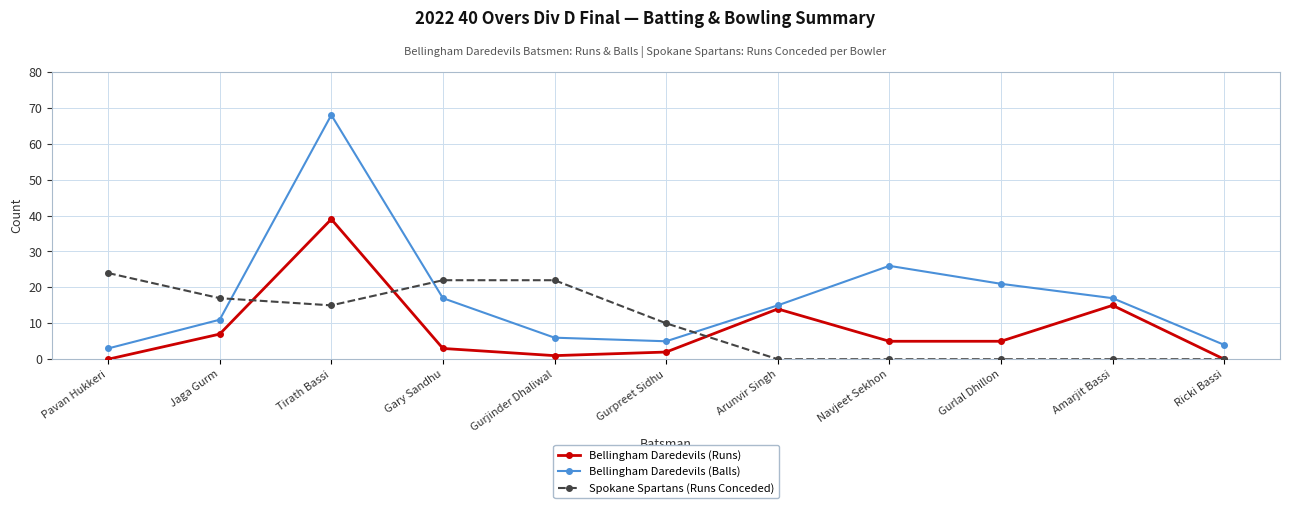

Where is the first local minimum for Spokane Spartans (Runs Conceded)?

Tirath Bassi